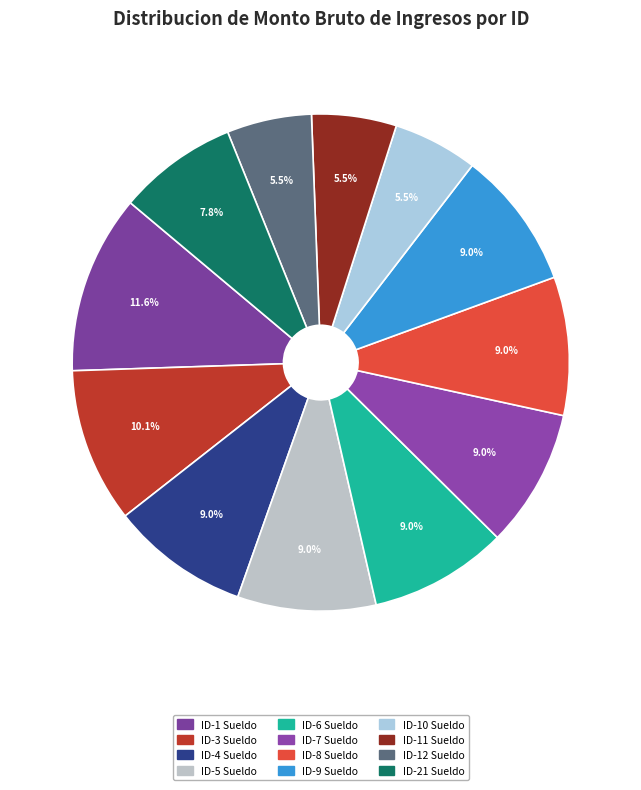

What is the change in value from ID-4 Sueldo to ID-12 Sueldo?

-15690.9